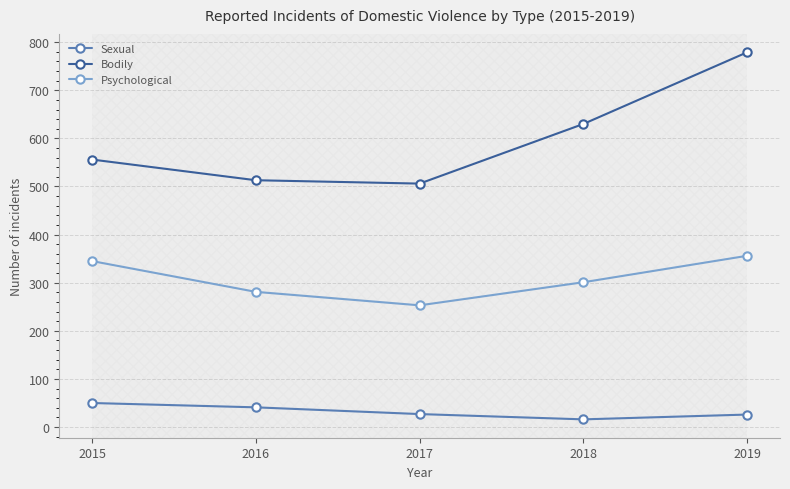

What is the total value across all series at 2016?

835